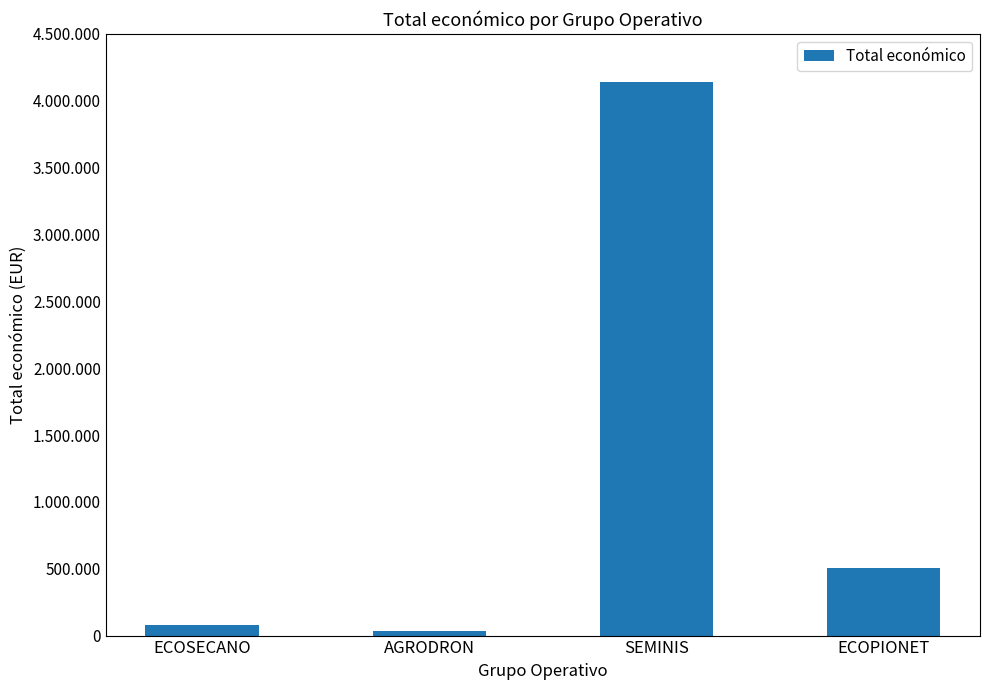

Rank the categories by value from highest to lowest.

SEMINIS, ECOPIONET, ECOSECANO, AGRODRON